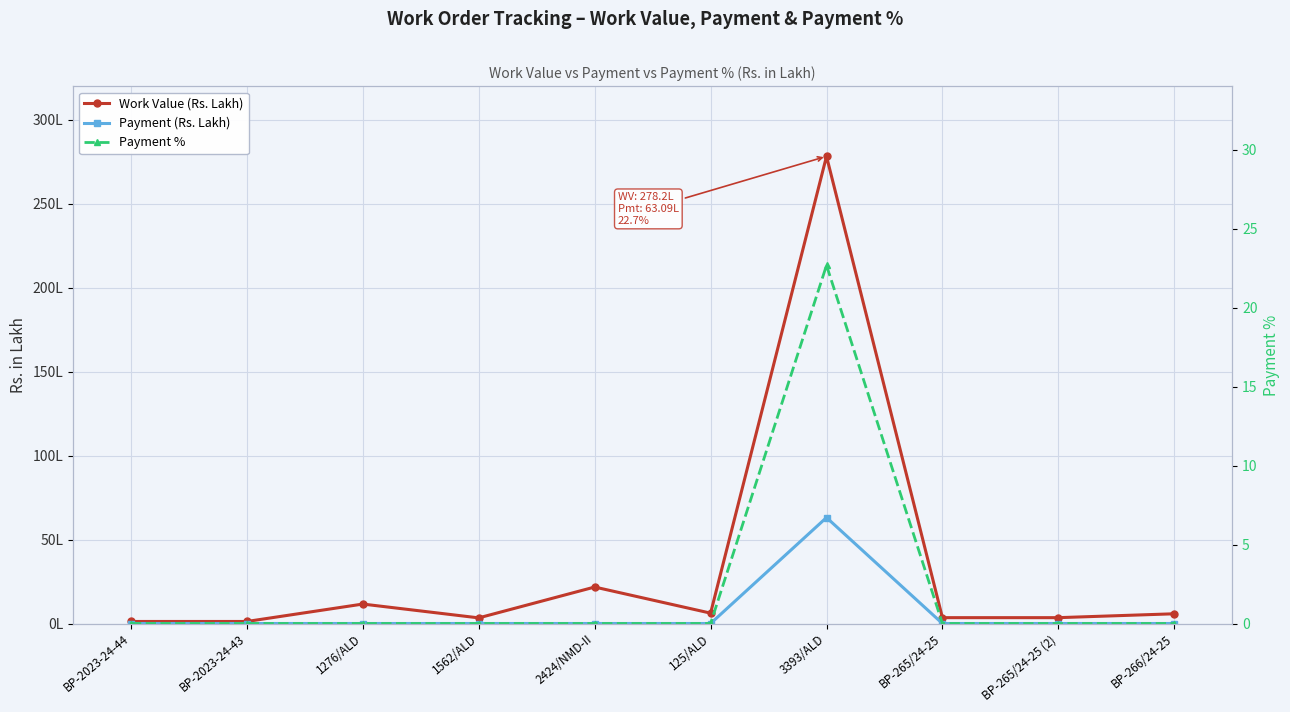

Rank the series at BP-266/24-25 from highest to lowest value.

Work Value (Rs. Lakh), Payment (Rs. Lakh), Payment %